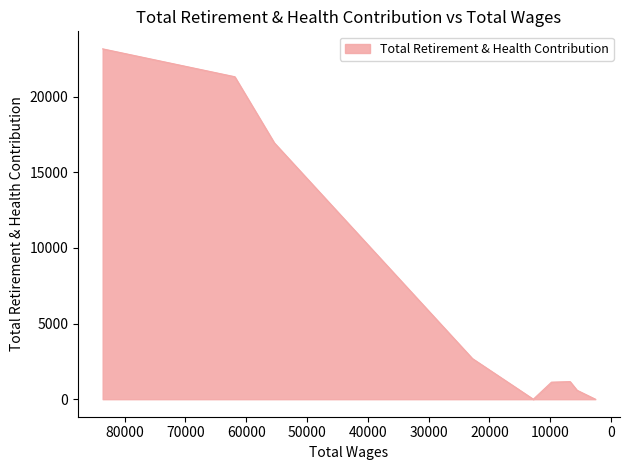

The value at 2553.0 is -11747. True or false?

False